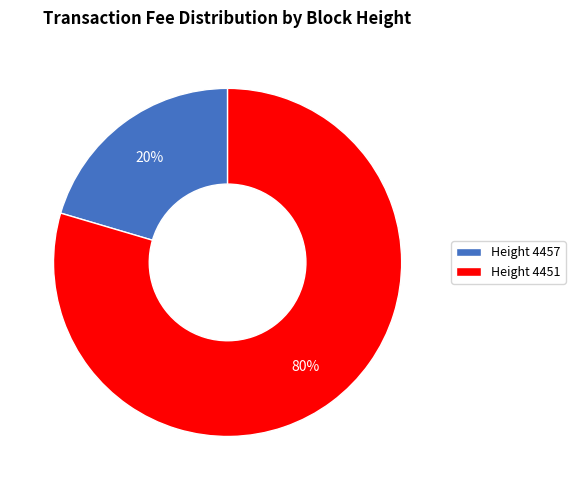

The Height 4451 slice represents 80% of the pie. True or false?

True